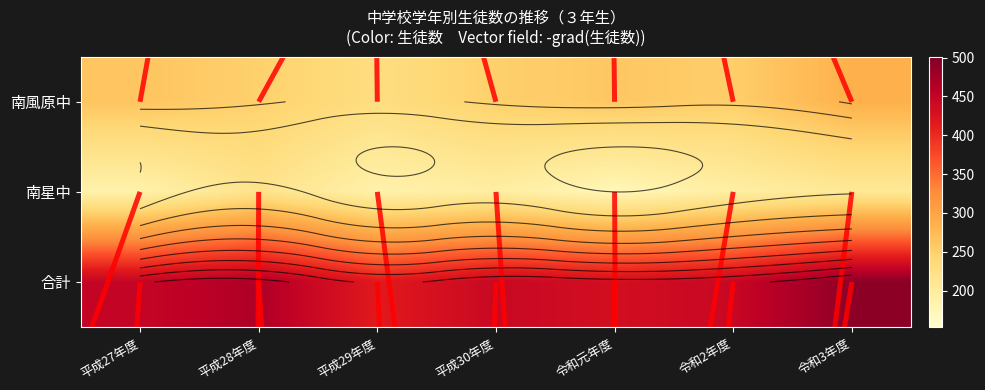

Which has a higher value, 平成27年度 or 平成28年度?

平成27年度